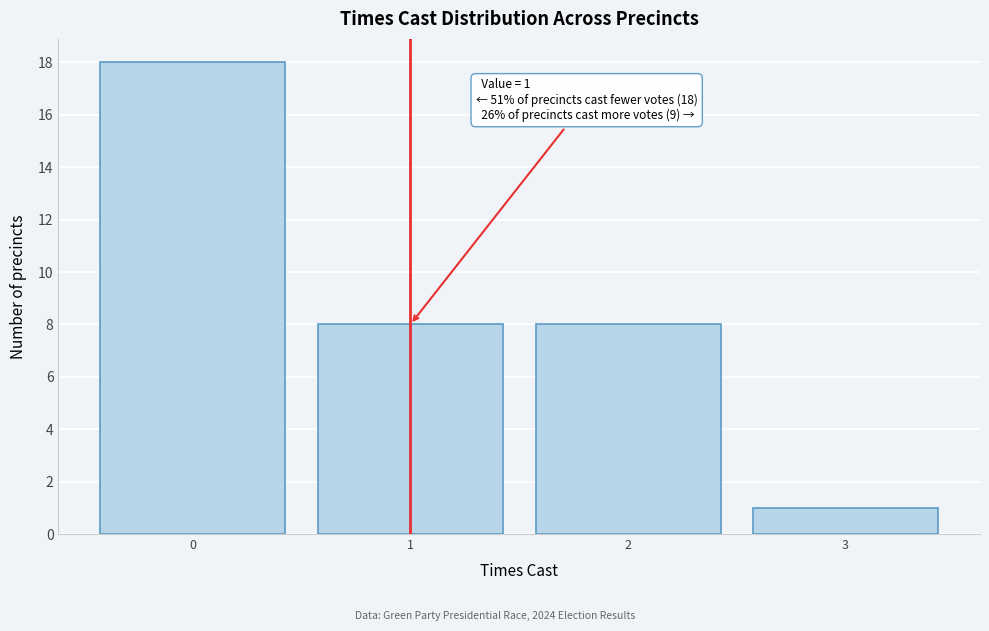

Over which range of the x-axis is the bar tallest?

-0.5 to 0.5